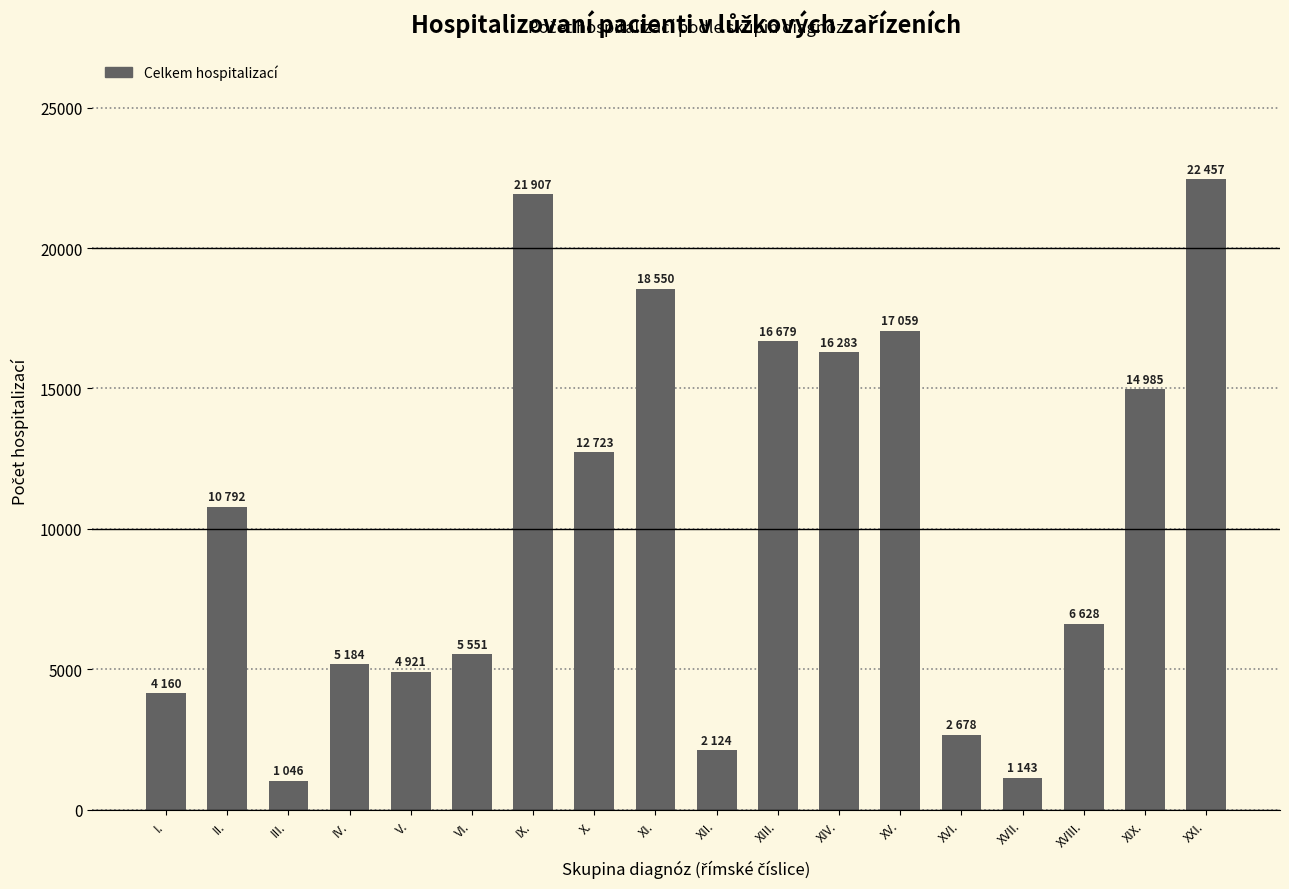

What is the value of the 5th bar from the left?

4921